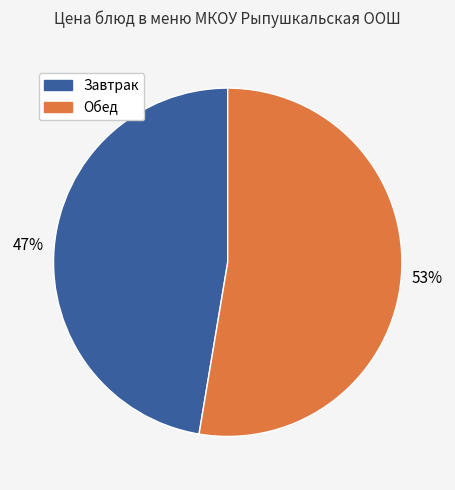

Is it true that Обед is 53% of the pie?

True